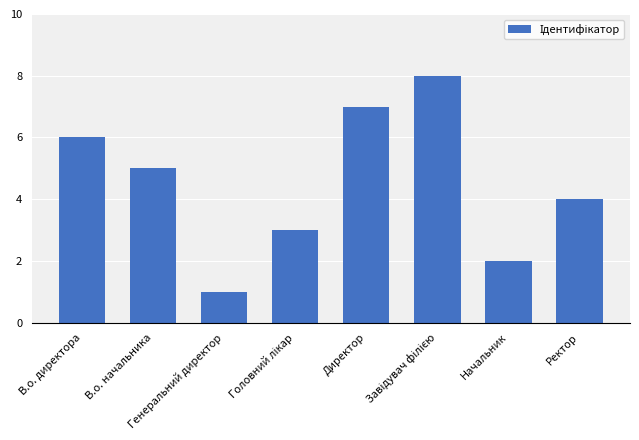

At which label does the data first exceed 5?

В.о. директора